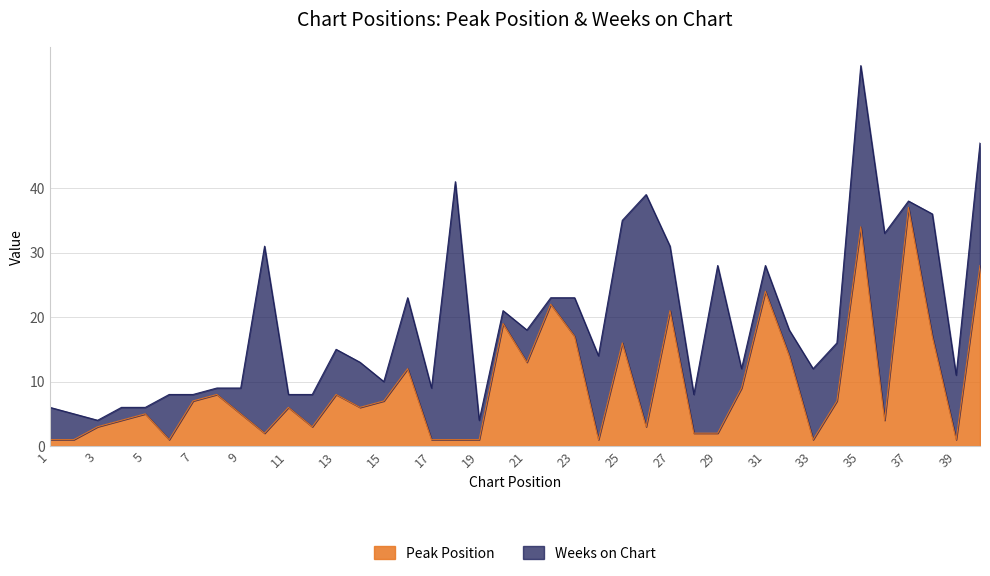

Reading left to right, extract all data points from this chart.

1=1	2=1	3=3	4=4	5=5	6=1	7=7	8=8	9=5	10=2	11=6	12=3	13=8	14=6	15=7	16=12	17=1	18=1	19=1	20=19	21=13	22=22	23=17	24=1	25=16	26=3	27=21	28=2	29=2	30=9	31=24	32=14	33=1	34=7	35=34	36=4	37=37	38=17	39=1	40=28